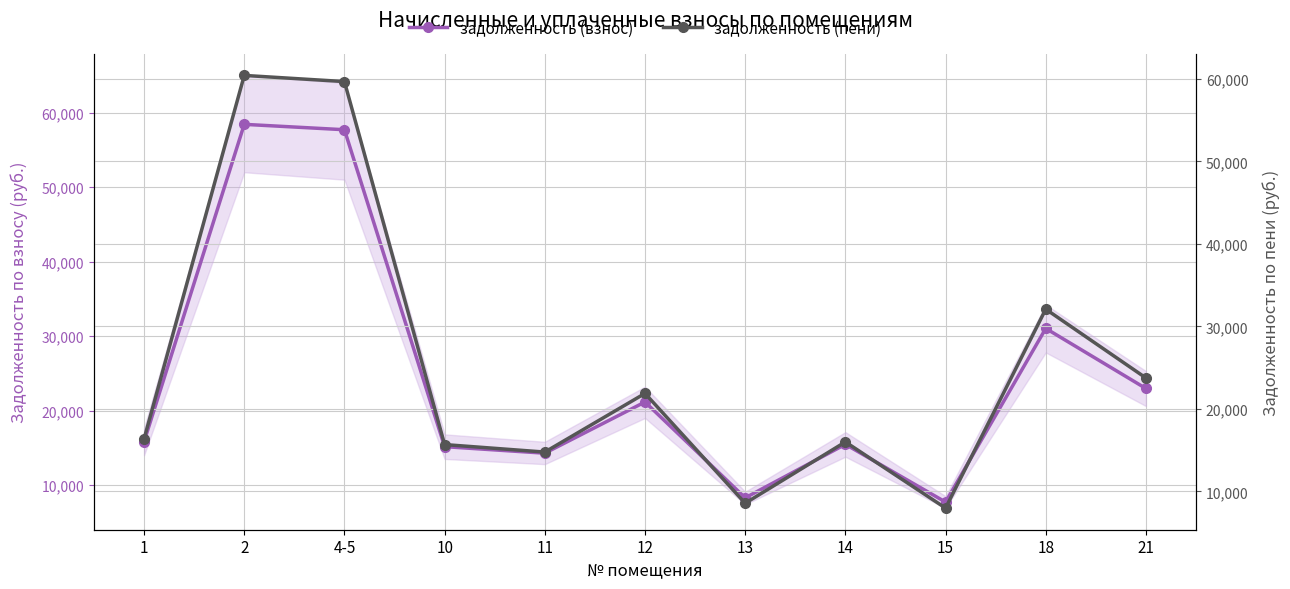

Which category has the lowest value across all series?

15